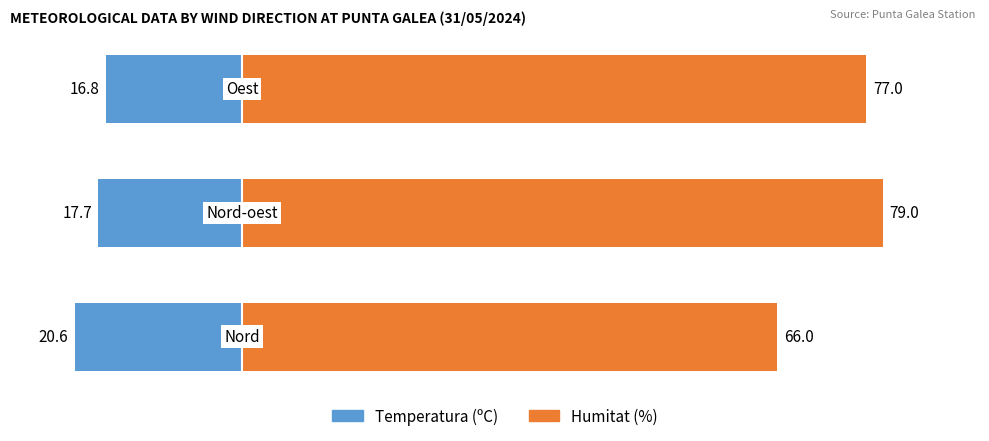

Count the number of data series in this chart.

2